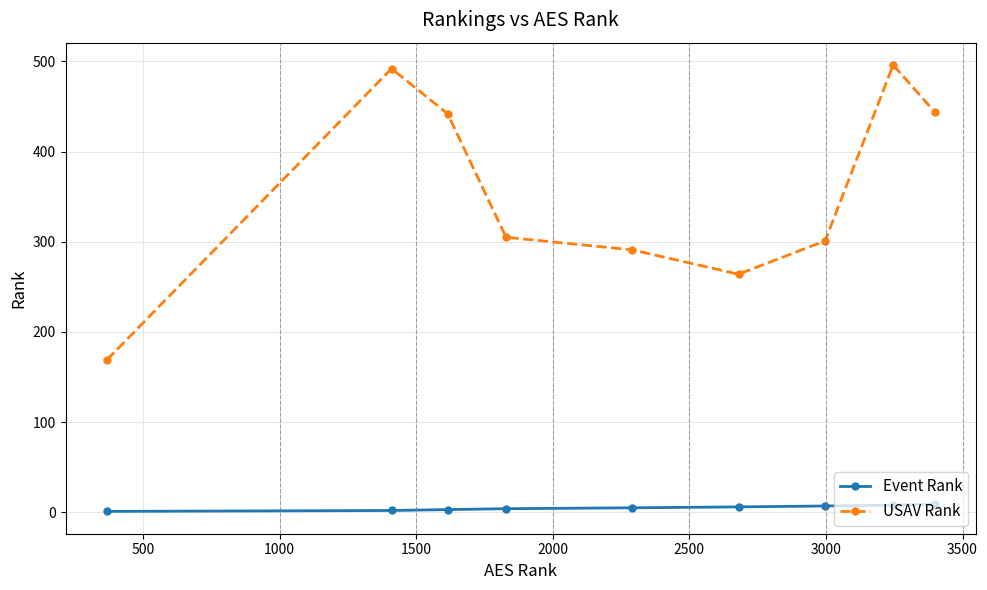

What is the difference between the maximum and minimum values in the USAV Rank series?

327